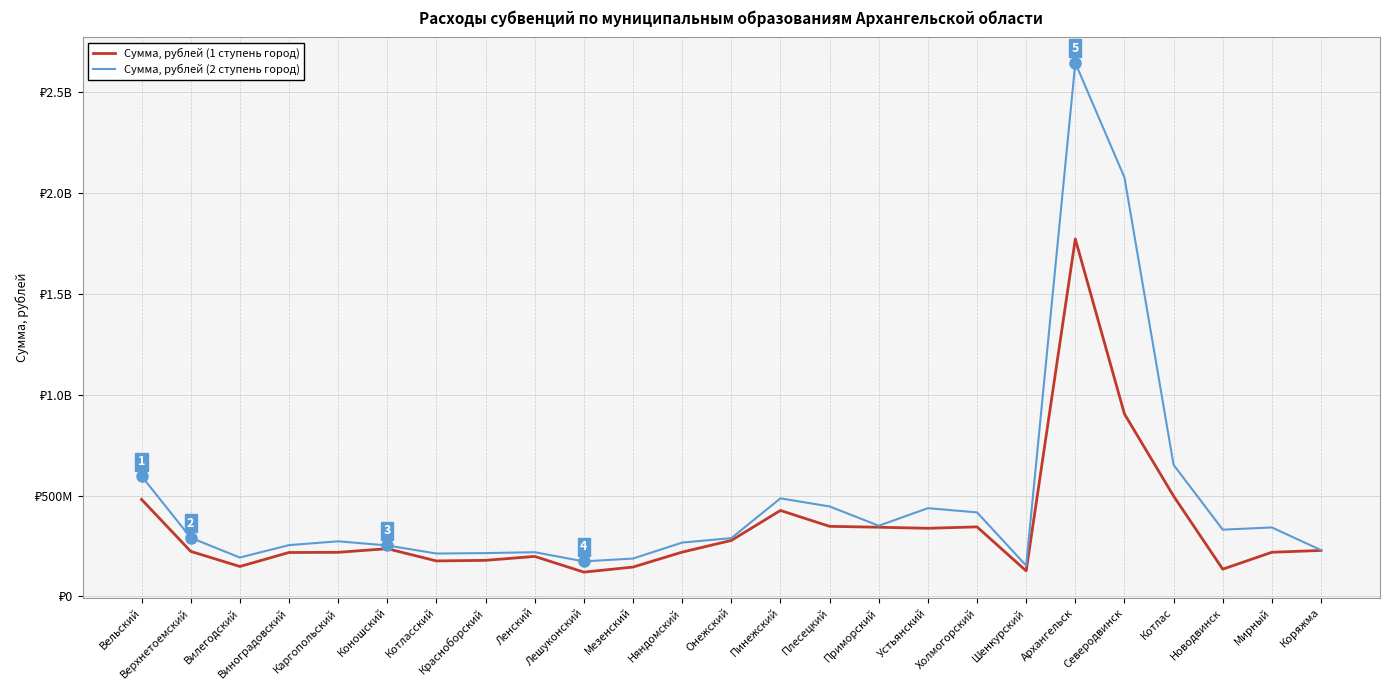

Reading left to right, what are all the values shown in this chart?

Сумма, рублей (1 ступень город): 480786499	223222467	148302077	217650986	218522147	236575598	175847117	178749596	198221772	120311982	145445086	219542602	277395609	426119622	347356070	342928993	337710138	344747890	126523837	1772480000	904614360	497537326	134989808	218893875	227853470
Сумма, рублей (2 ступень город): 596542238	290876683	192704948	254235498	273191187	252596759	212515102	214684794	219133684	173596017	187611530	266870117	288873865	486090808	446024146	350445196	437364164	416631876	152703520	2645791611	2077618415	652313313	330893969	341884718	229471247